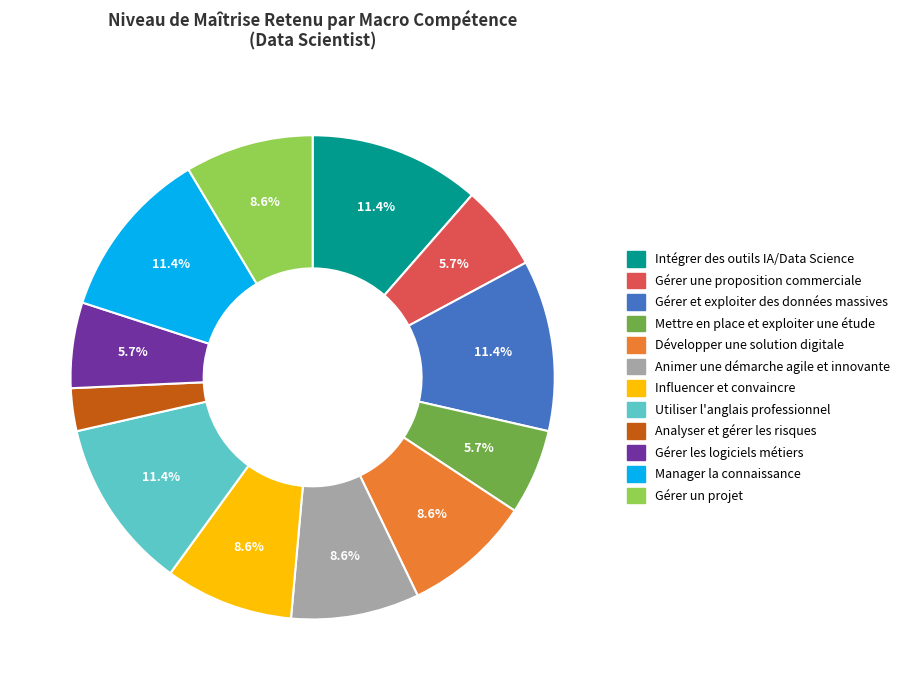

What is the smallest slice in the pie chart?

Analyser et gérer les risques